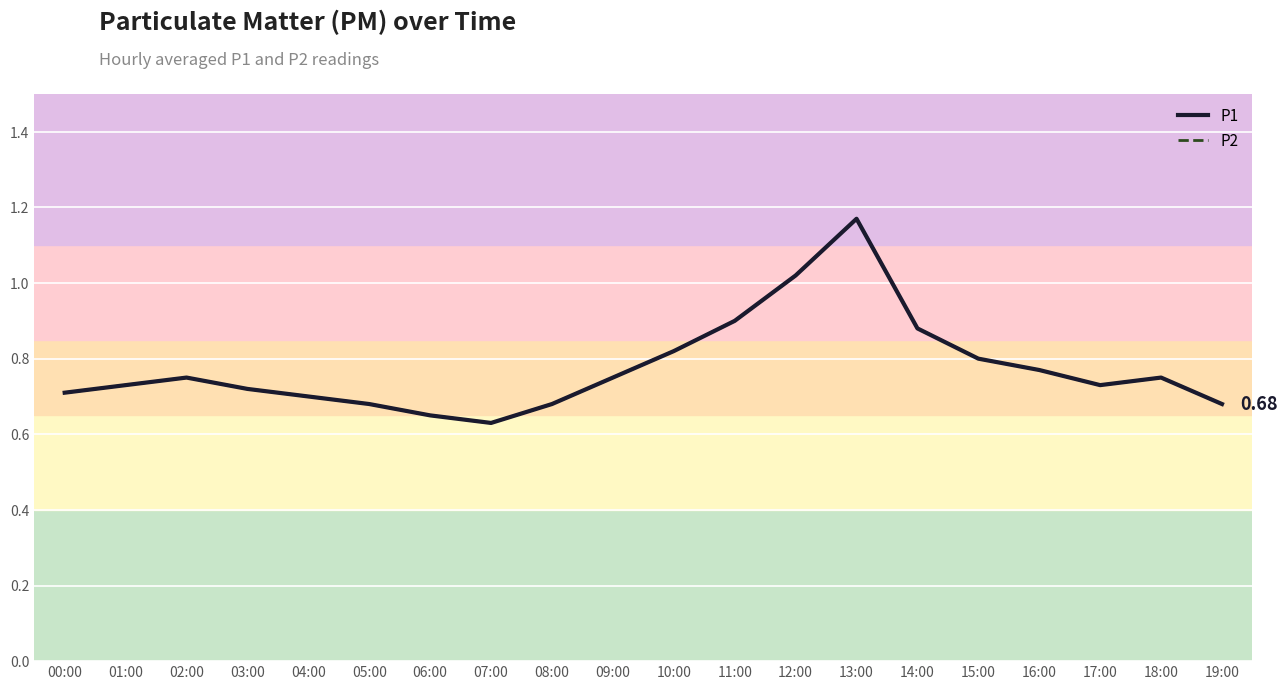

Does the chart have visible grid lines?

Yes